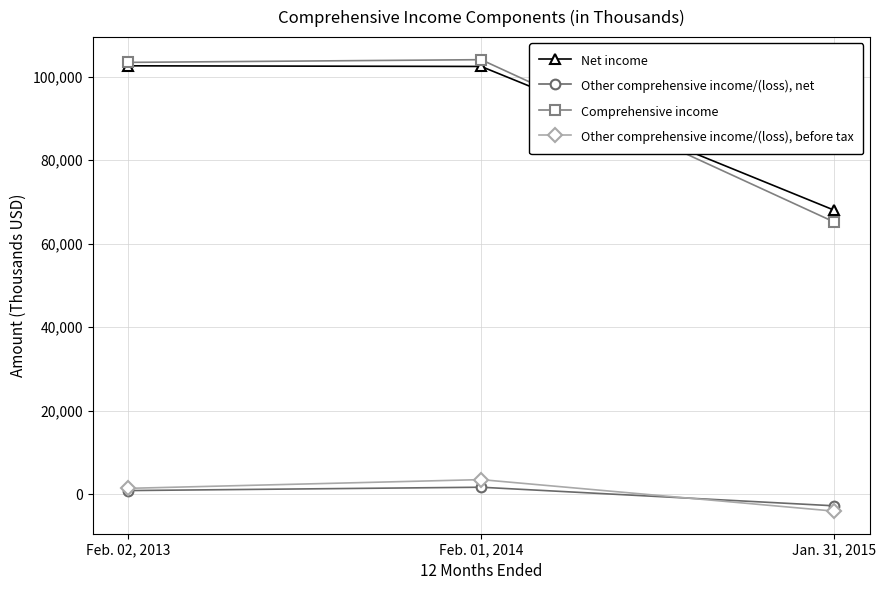

Which series changed the most between Feb. 01, 2014 and Jan. 31, 2015?

Comprehensive income